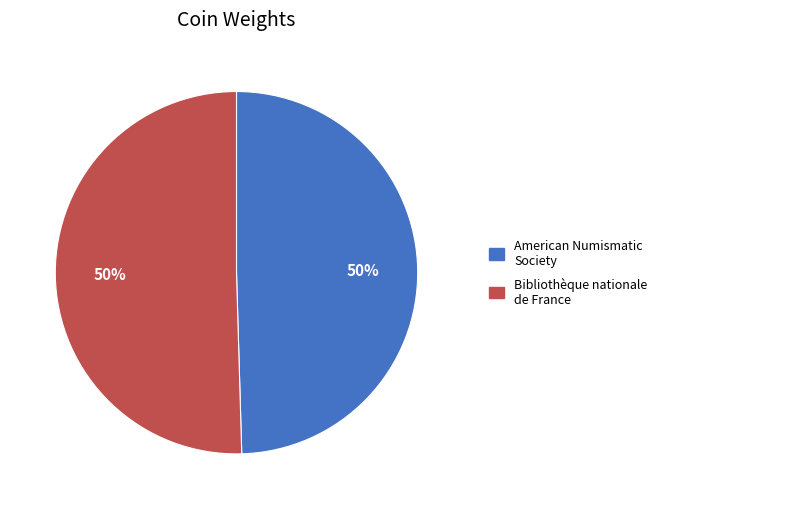

To the nearest percent, what is the average slice percentage?

50%